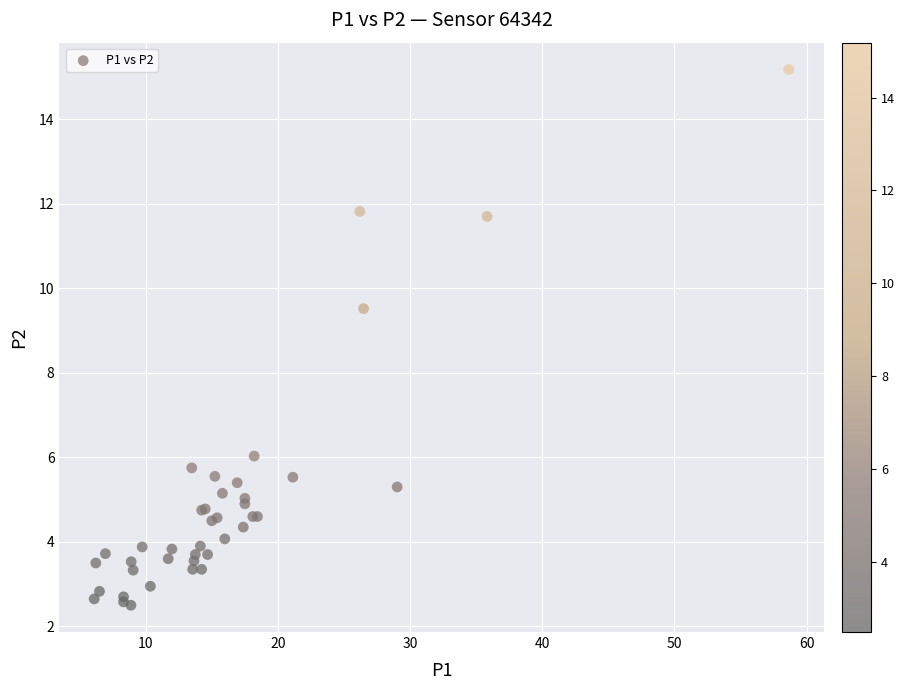

What Y value in the scatter plot is closest to 8?

9.5